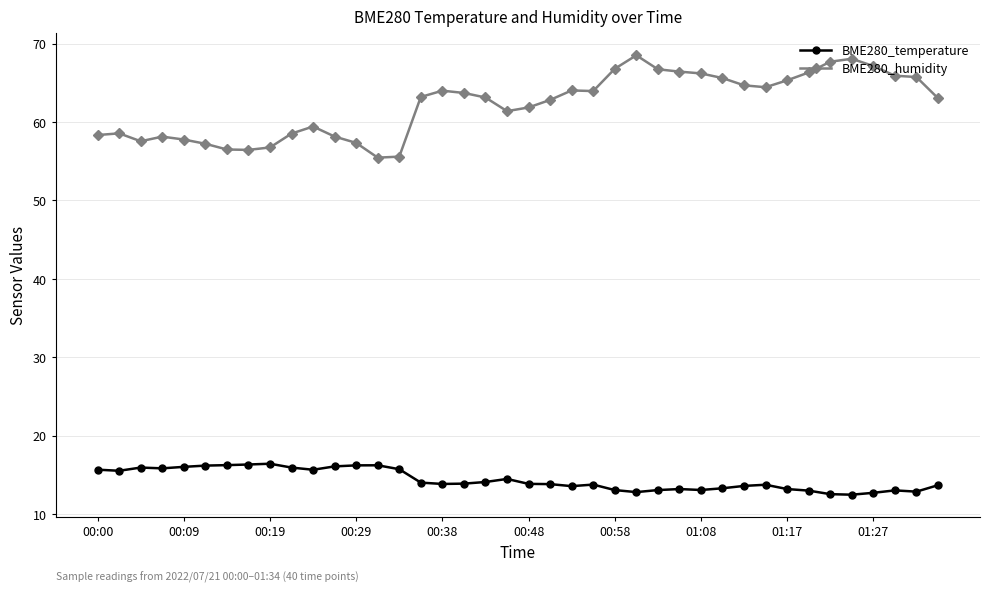

What is the greatest value displayed?

68.5